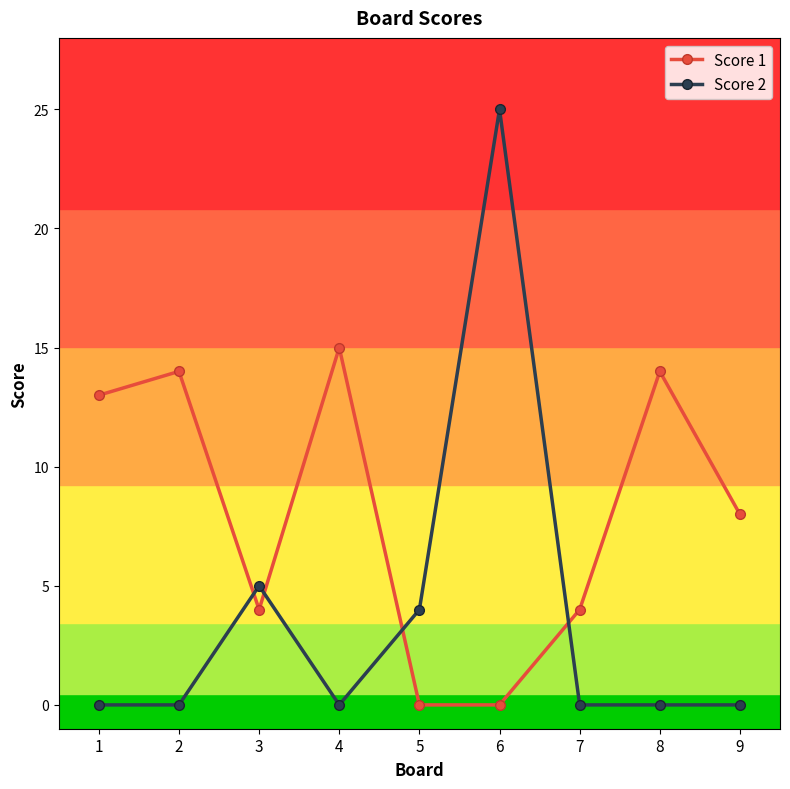

How many data points in Score 1 are less than 8?

4